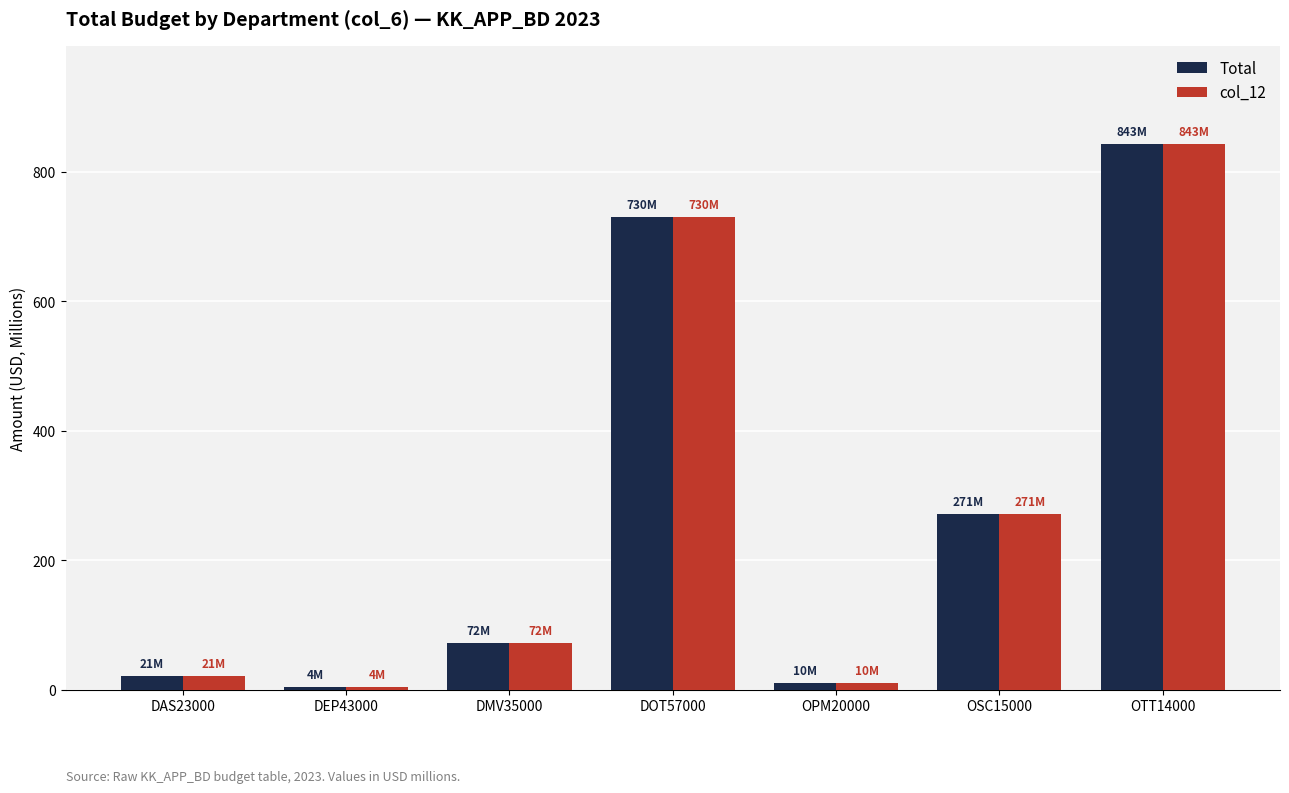

What are all the series names shown in the legend?

Total, col_12